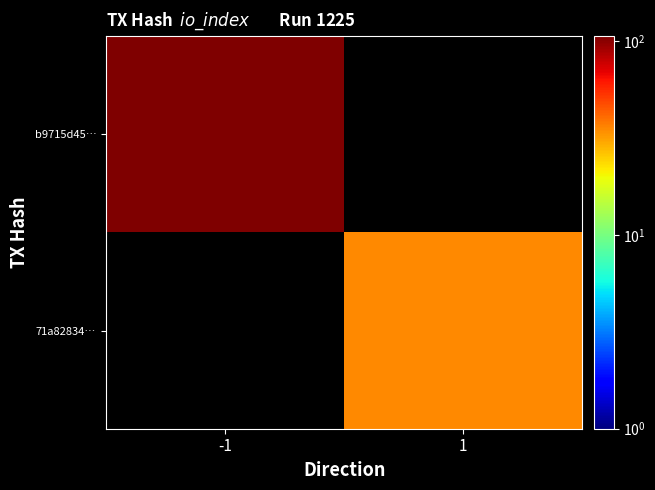

Is the value of b9715d45… at 1 greater than the value of 71a82834… at 1?

No